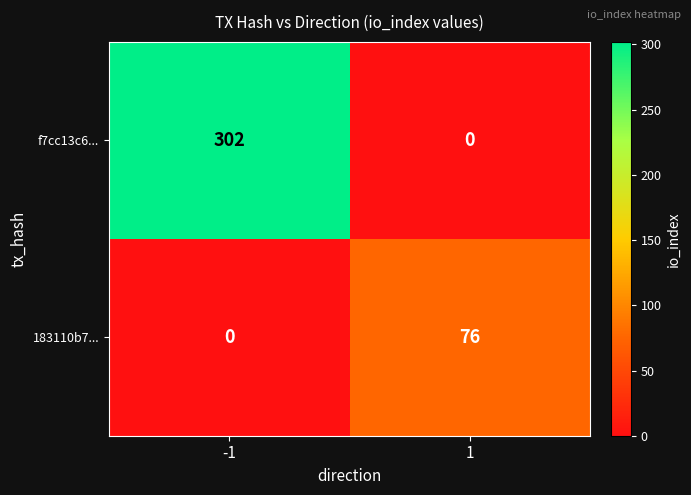

Which series has the largest range (max minus min)?

f7cc13c6...